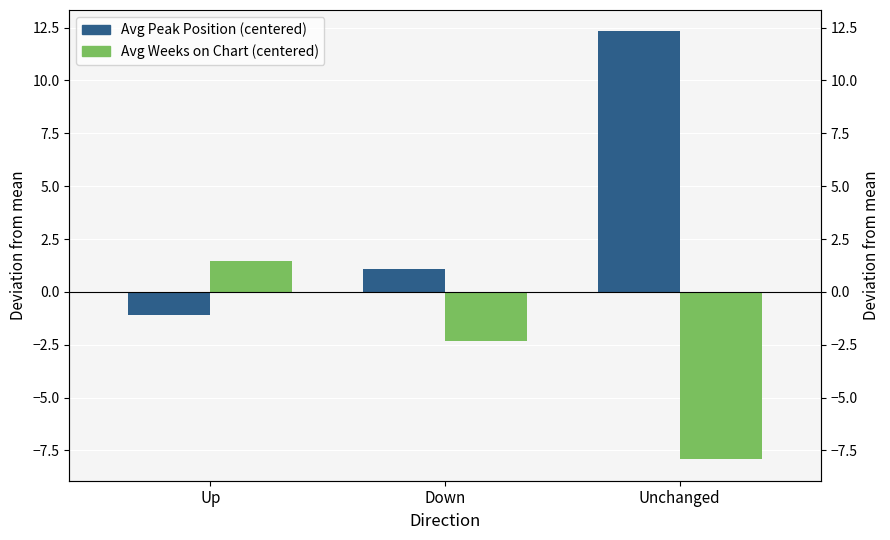

What is the smallest value displayed?

-7.9